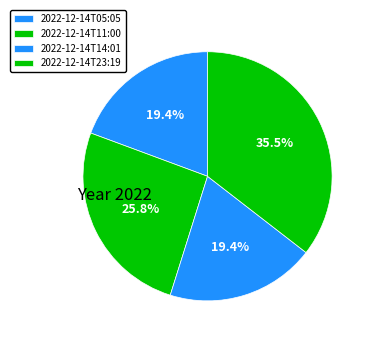

To the nearest percent, what is the difference between the largest and smallest slice percentages?

16%